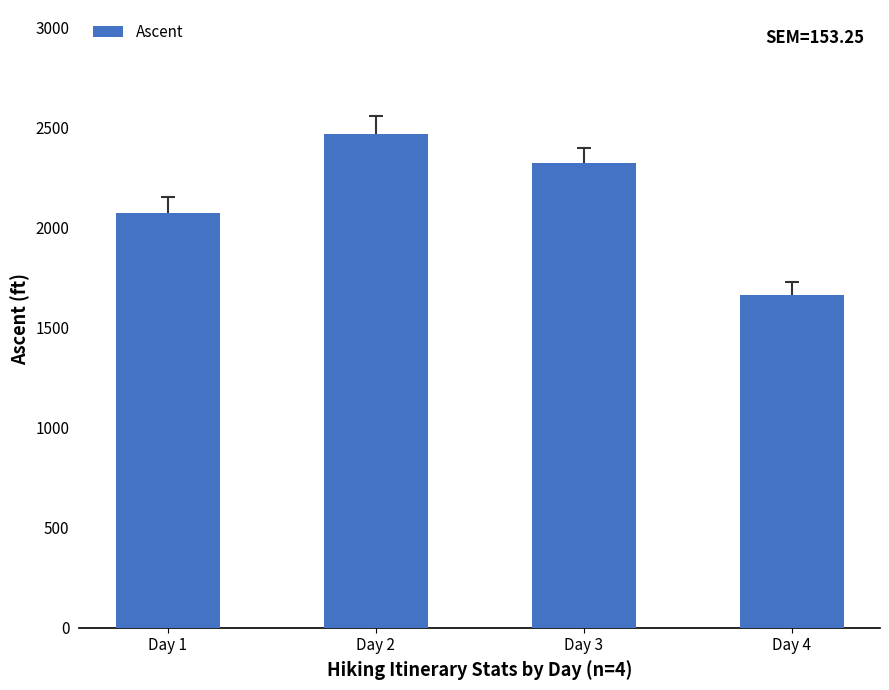

Between Day 1 and Day 4, which is larger?

Day 1